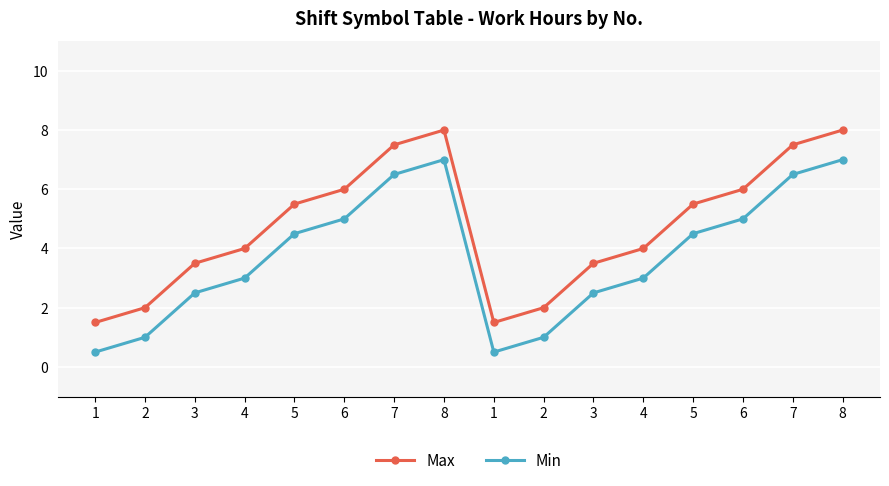

Rank the series by their maximum value, from lowest to highest.

Min, Max